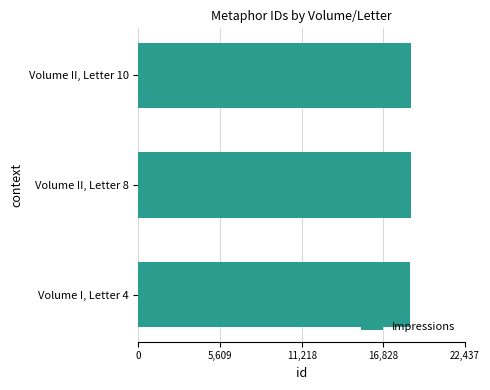

List the labels in order of value, smallest first.

Volume I, Letter 4, Volume II, Letter 8, Volume II, Letter 10